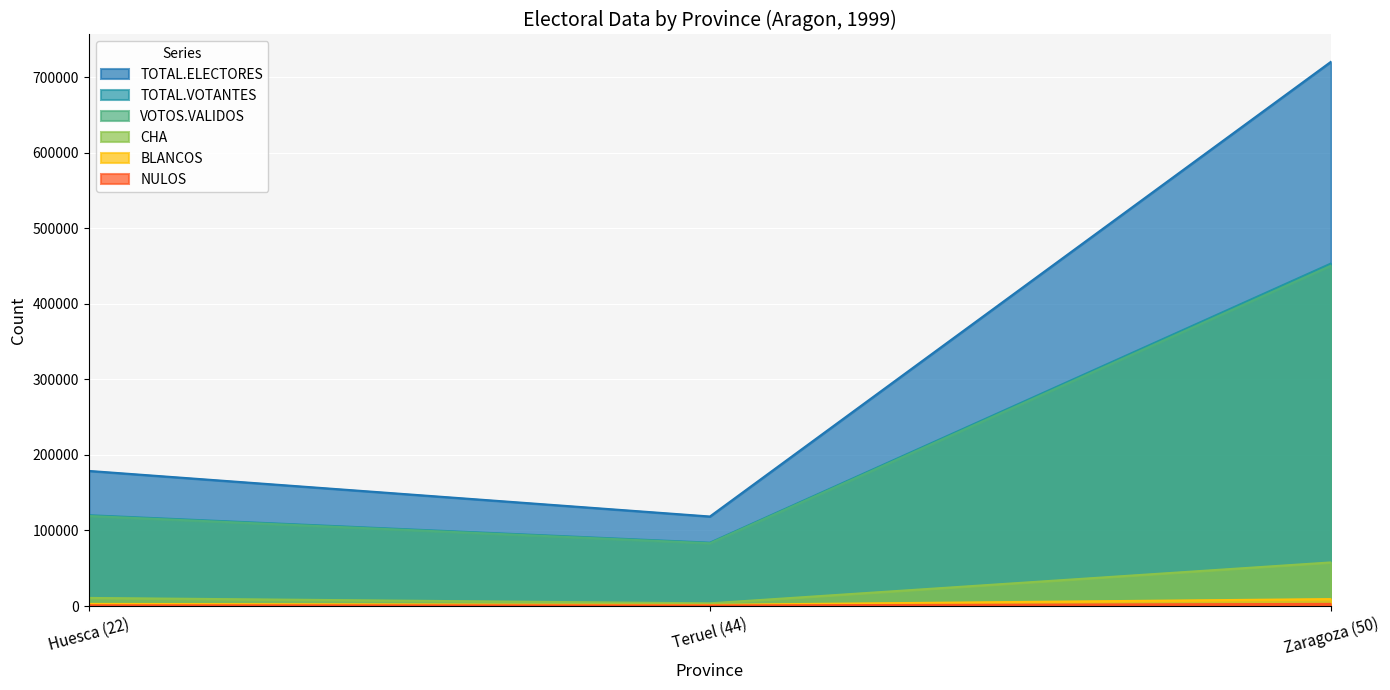

How many distinct data groups are displayed?

6